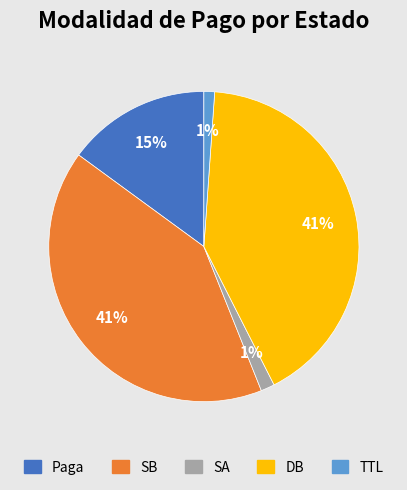

Is the sum of DB and SB greater than half?

Yes